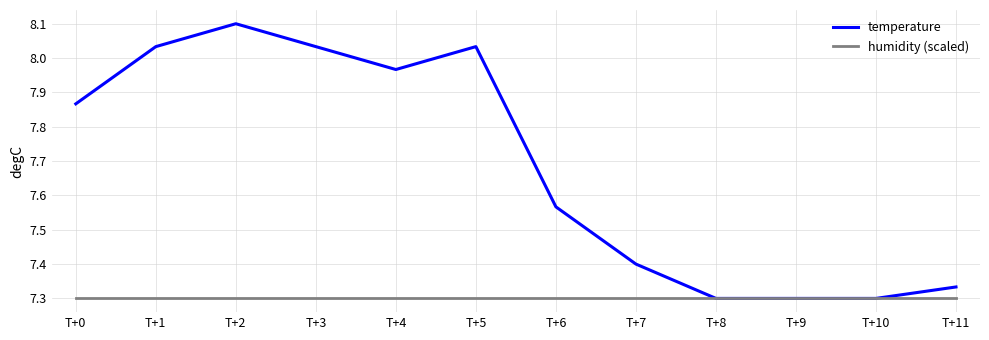

The value of humidity (scaled) at T+5 is 7.3. True or false?

True